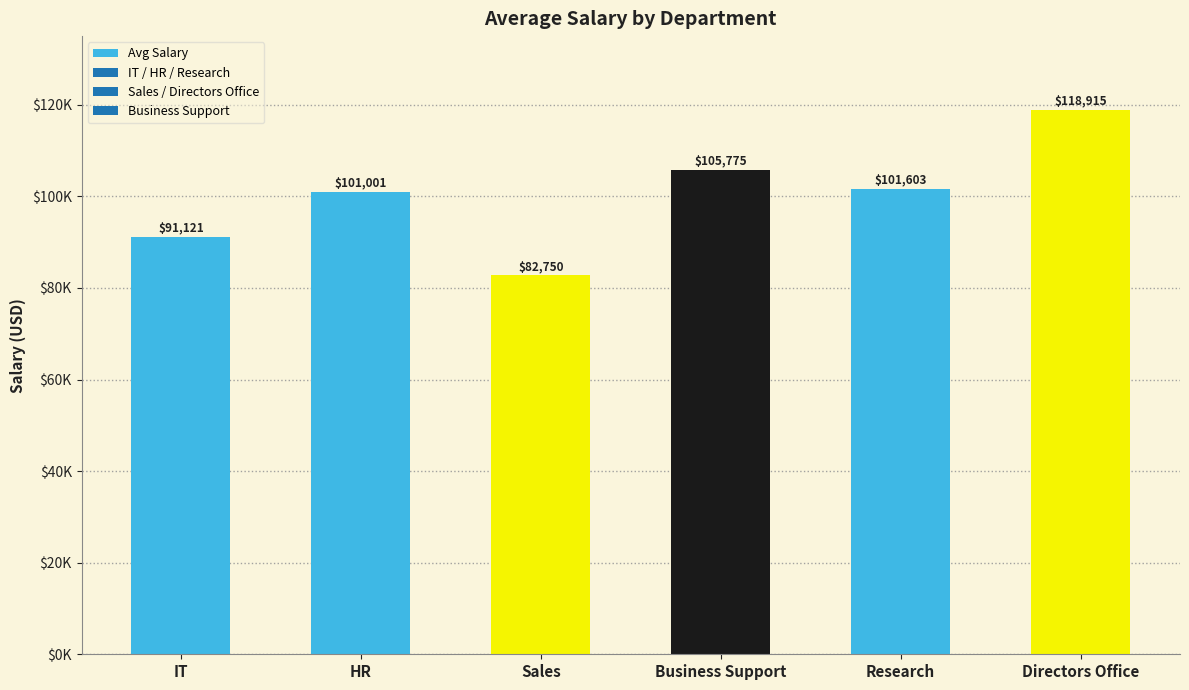

Does the chart contain any negative values?

No